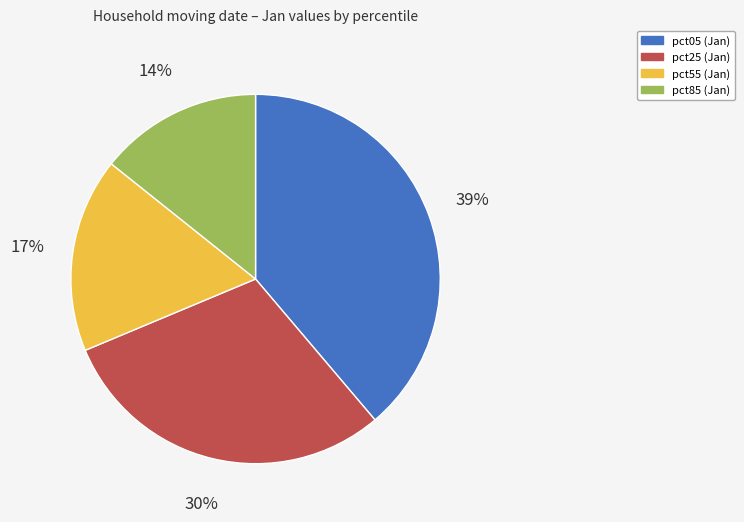

Is there any slice that represents more than half of the pie?

No